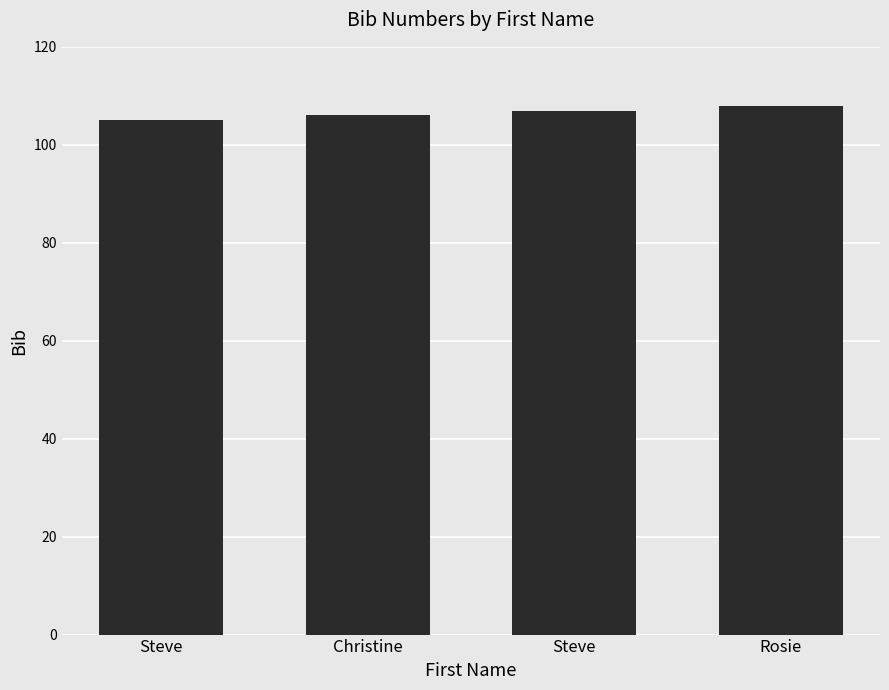

Reading left to right, transcribe all the data shown in this chart.

105	106	107	108